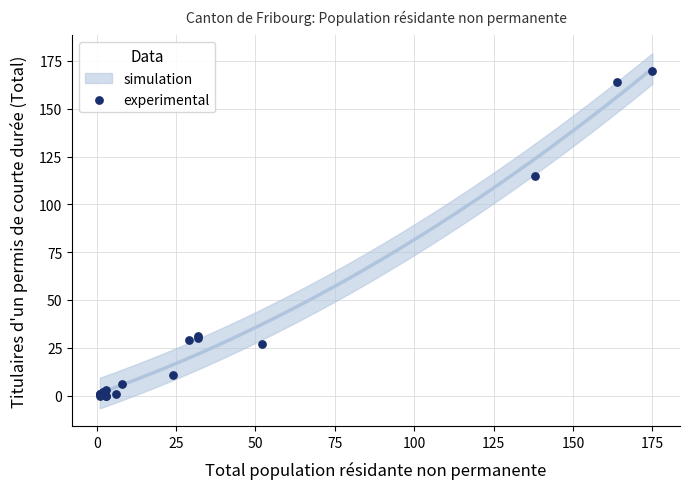

What Y value in the scatter plot is closest to 85?

115